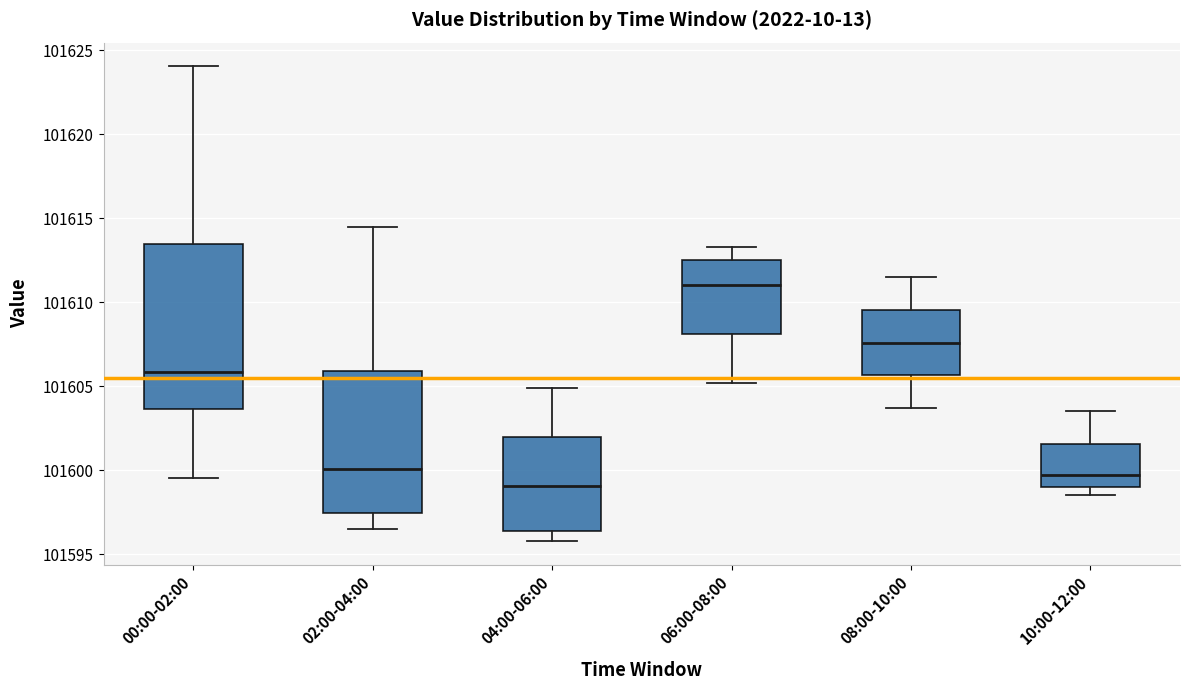

Which box's median line is the lowest?

04:00-06:00